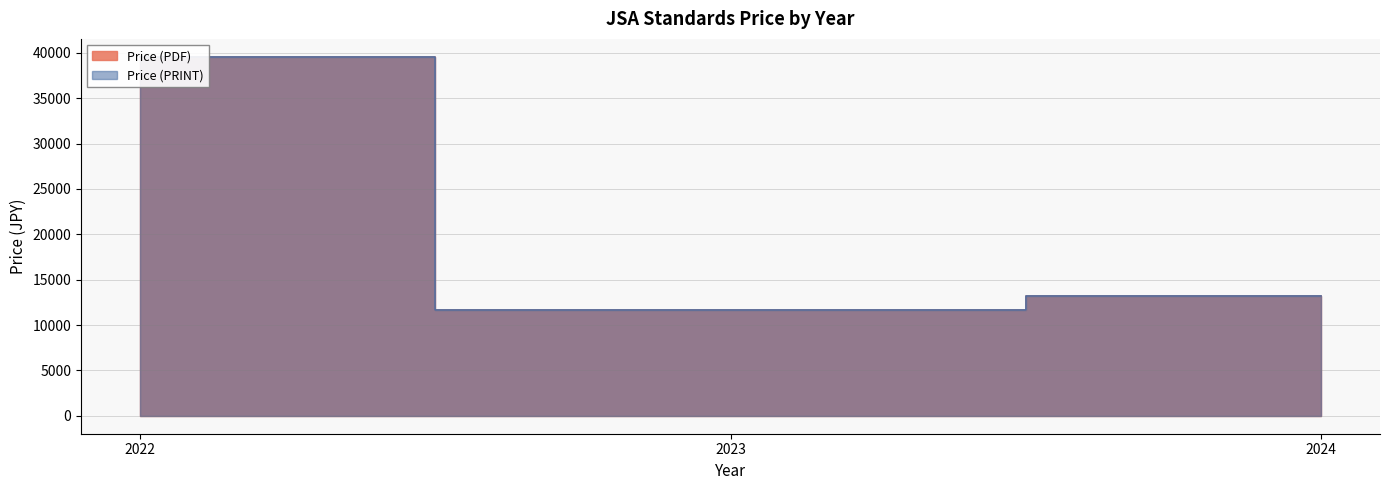

Rank the series at 2023 from highest to lowest value.

Price (PDF), Price (PRINT)